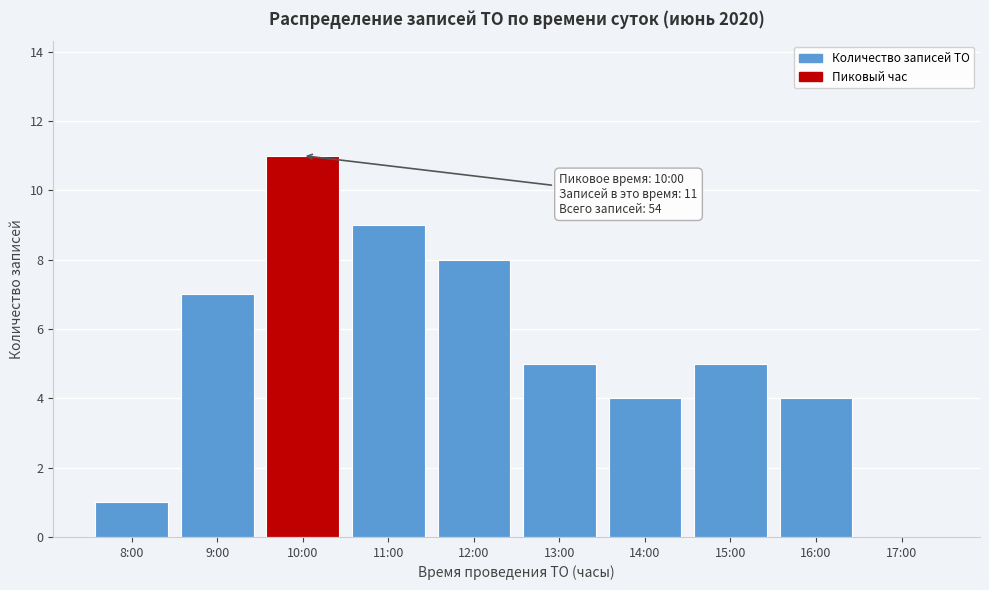

Reading left to right, list all the values displayed in this chart.

8:00=1	9:00=7	10:00=11	11:00=9	12:00=8	13:00=5	14:00=4	15:00=5	16:00=4	17:00=0